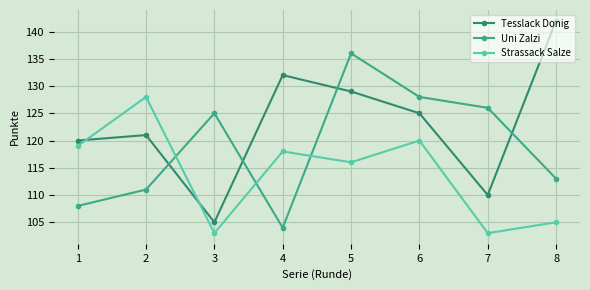

Where is the first local maximum for Strassack Salze?

2